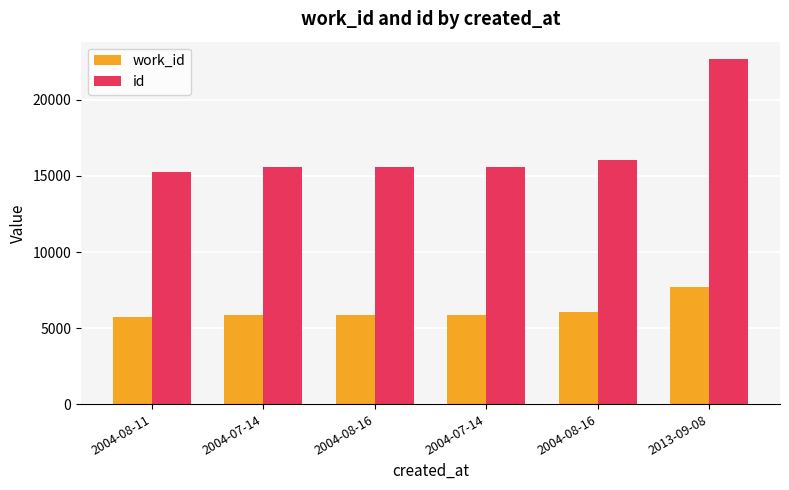

How many groups of bars are there?

6